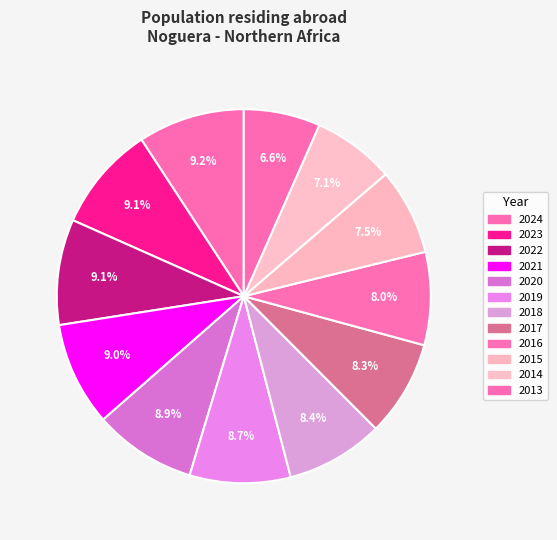

What is the change in value from 2022 to 2017?

-232